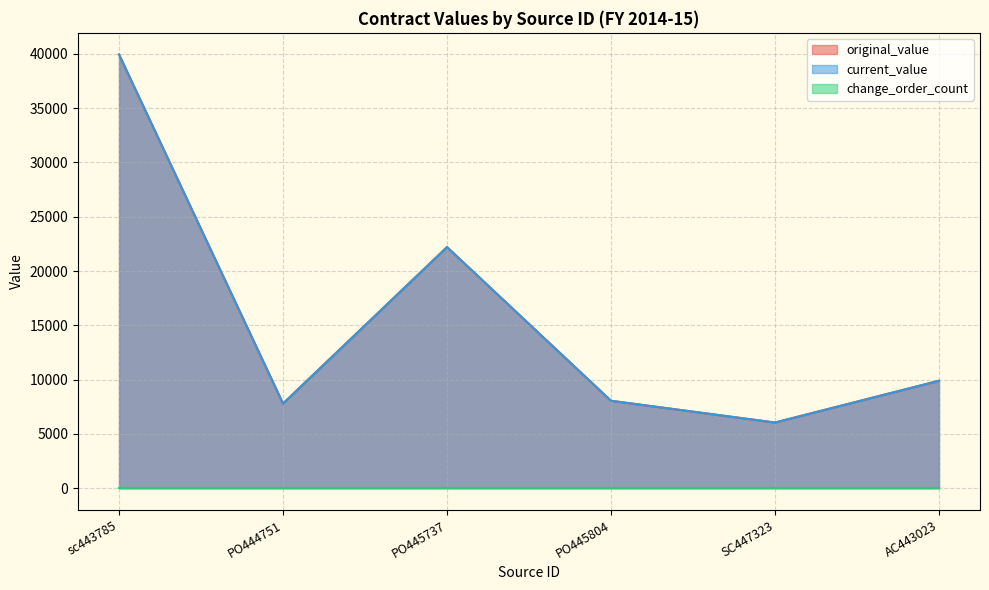

How many values in the original_value series exceed 9897?

3